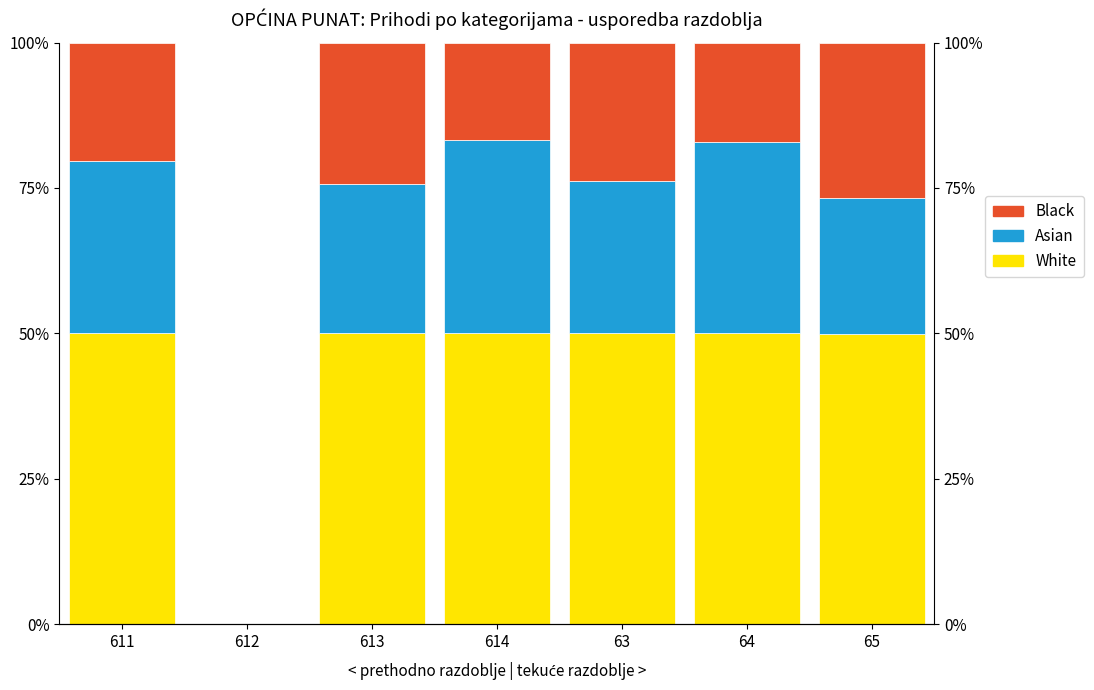

What is the sum of the White values at 611 and 613?

100.0